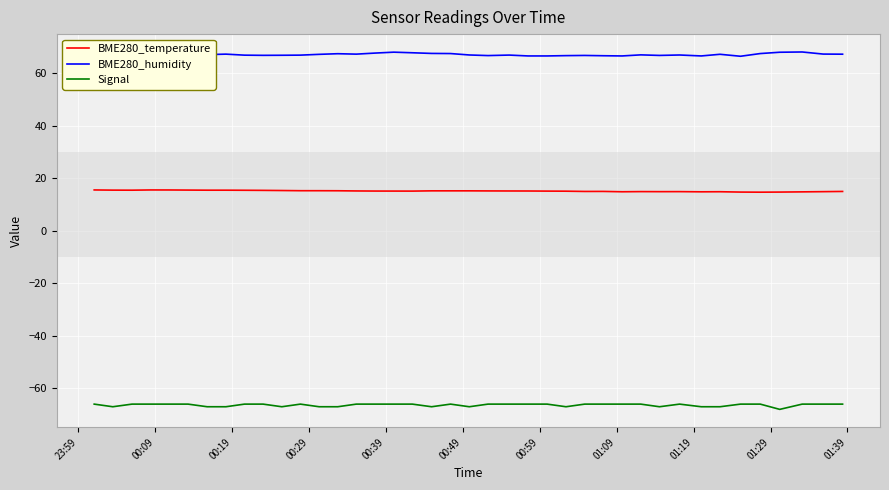

What is the lowest value of the BME280_temperature series?

14.7